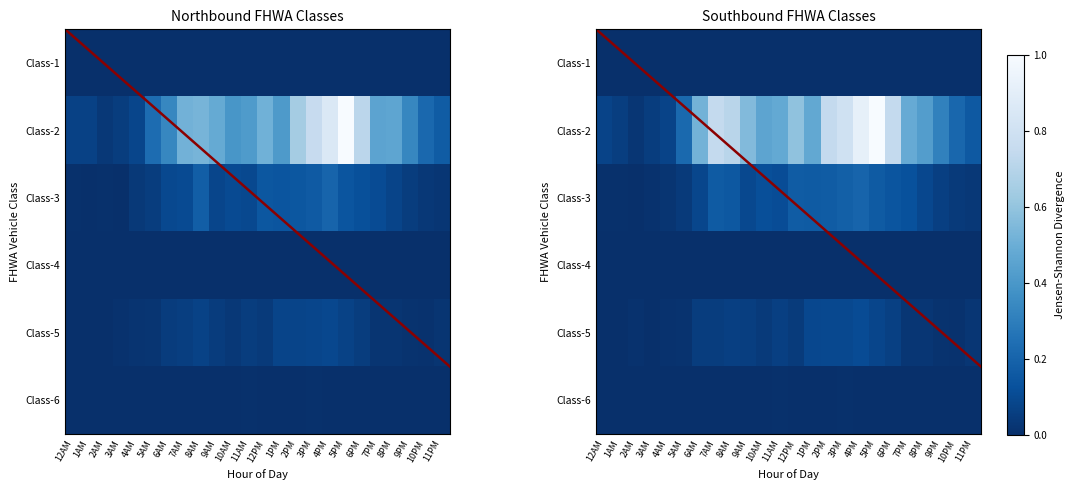

The Class-1 series shows 0.0 at 3PM. True or false?

True